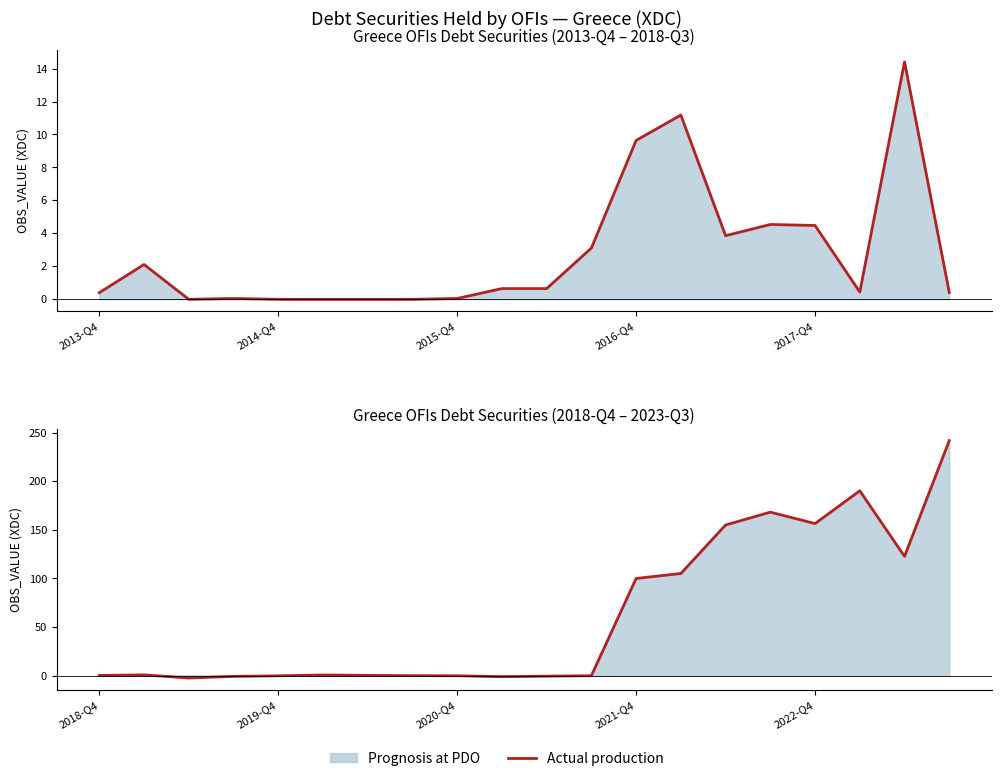

How many data points are less than 0?

6